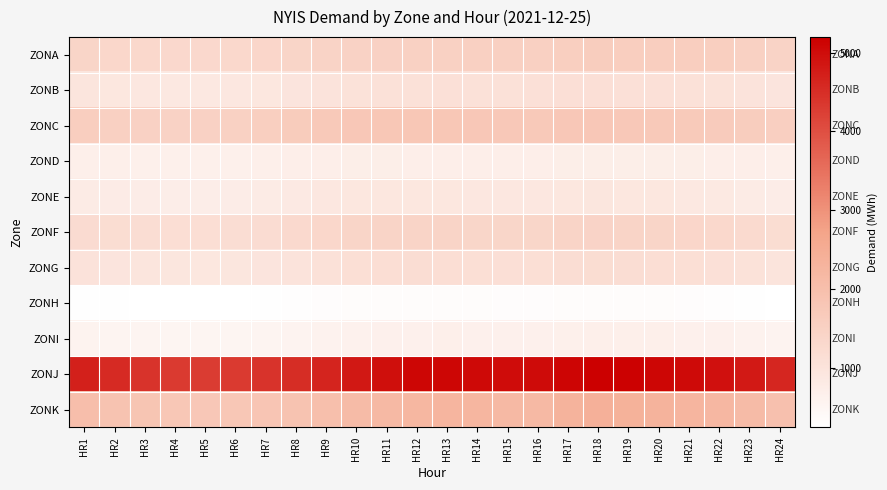

Rank the series by their maximum value, from lowest to highest.

ZONH, ZONI, ZOND, ZONE, ZONB, ZONG, ZONF, ZONA, ZONC, ZONK, ZONJ